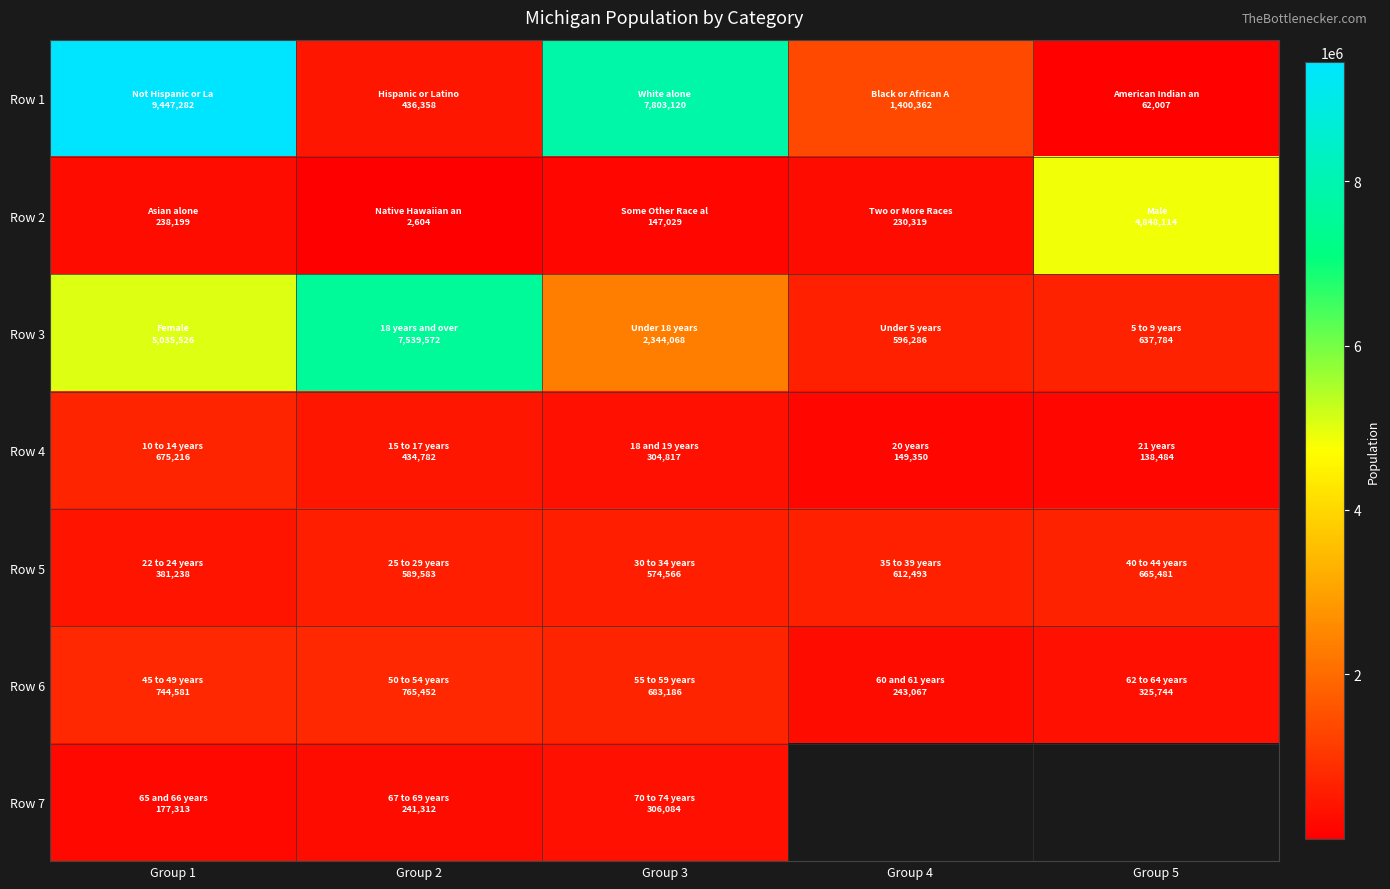

What is the spread (max minus min) of values at Group 3?

7656091.0